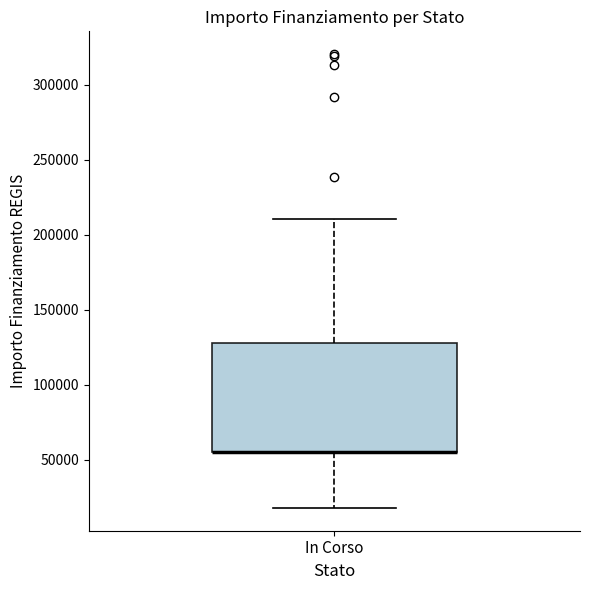

Transcribe this box plot: give where the median line is, the range the box spans, and where the two whiskers end, as read against the y-axis. The values are not printed on the chart, so give them approximately, as read against the axis.

median 55000 (drawn on the box's lower edge), box 55000 to 130000, whiskers 20000 to 210000